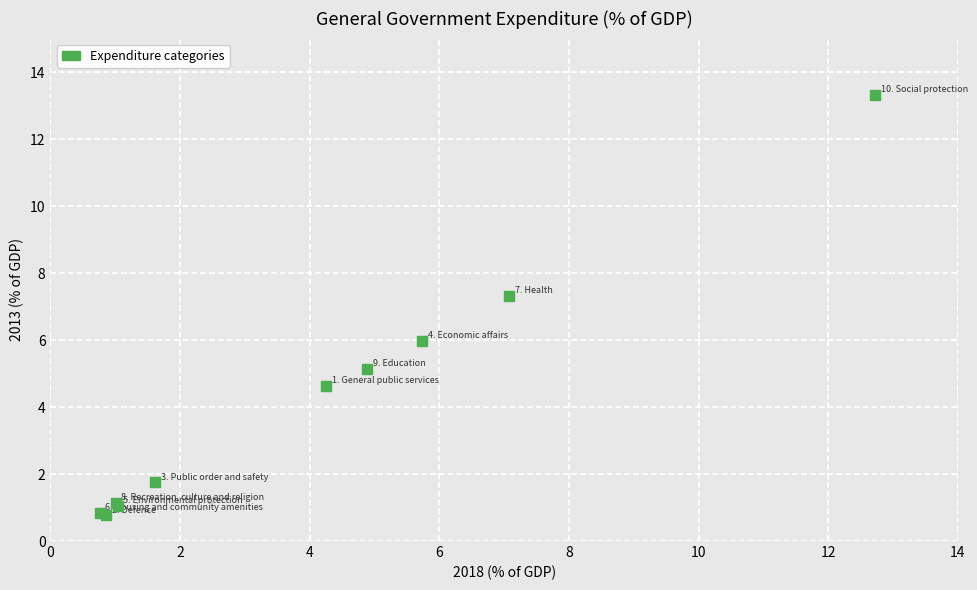

What Y value in the scatter plot is closest to 7?

7.3